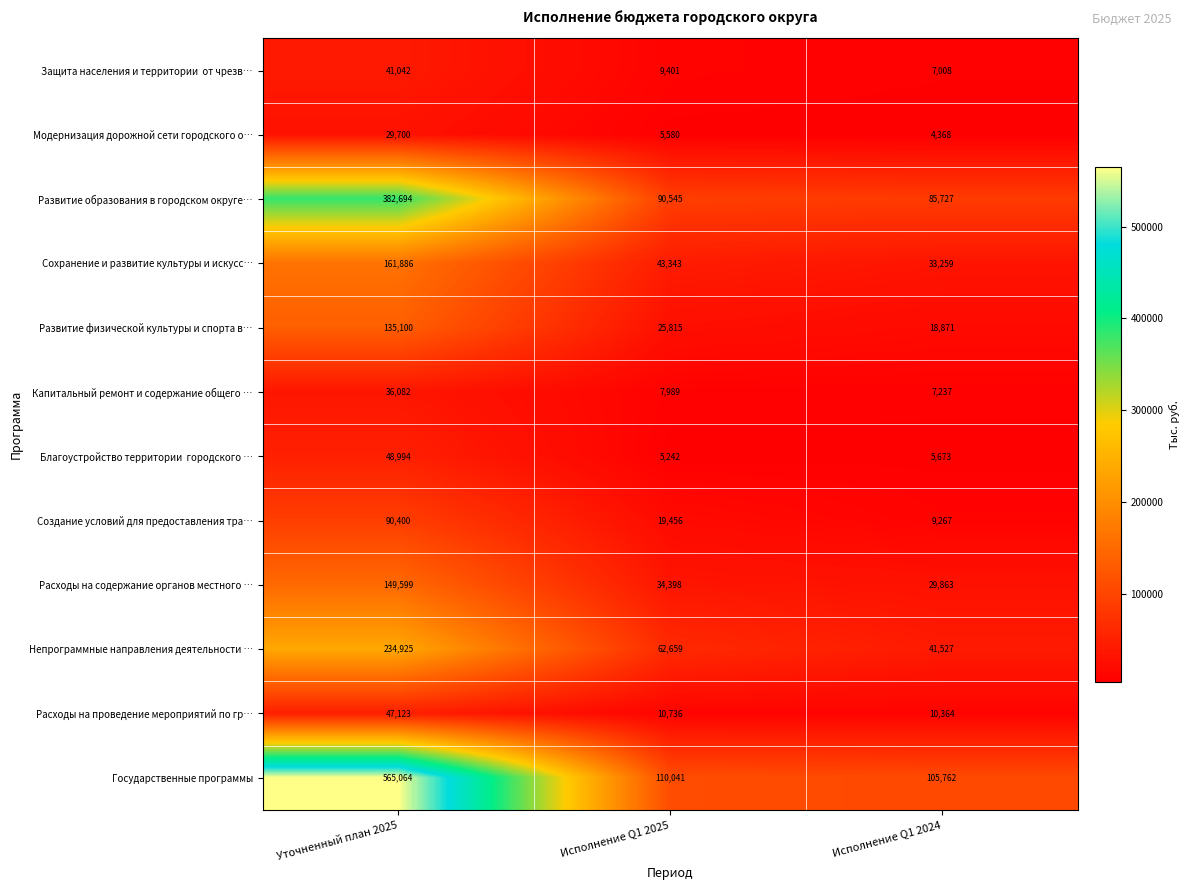

What is the spread (max minus min) of values at Исполнение Q1 2024?

101394